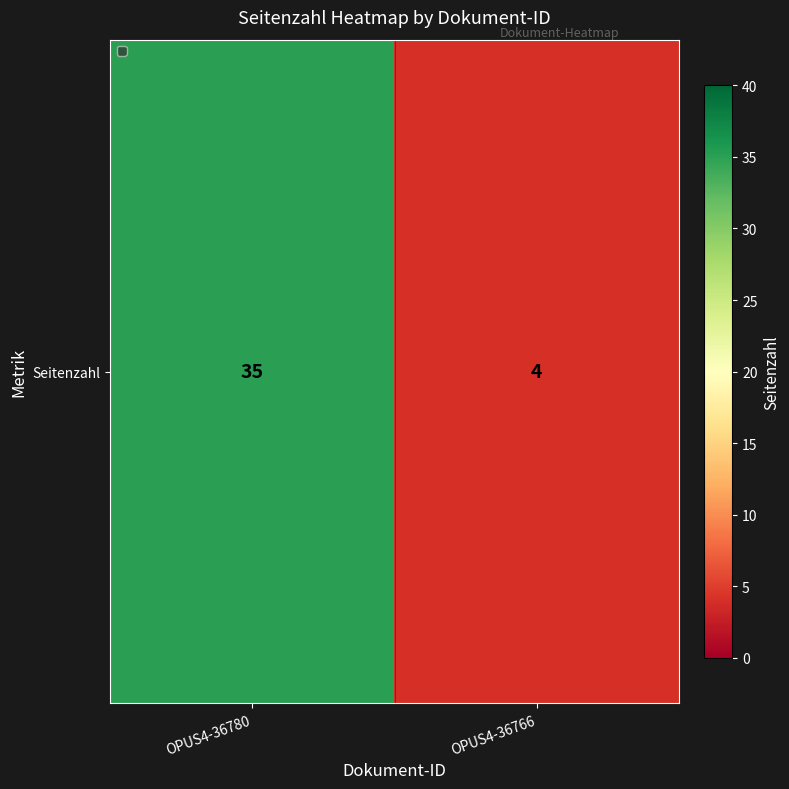

How many values are below 35?

1